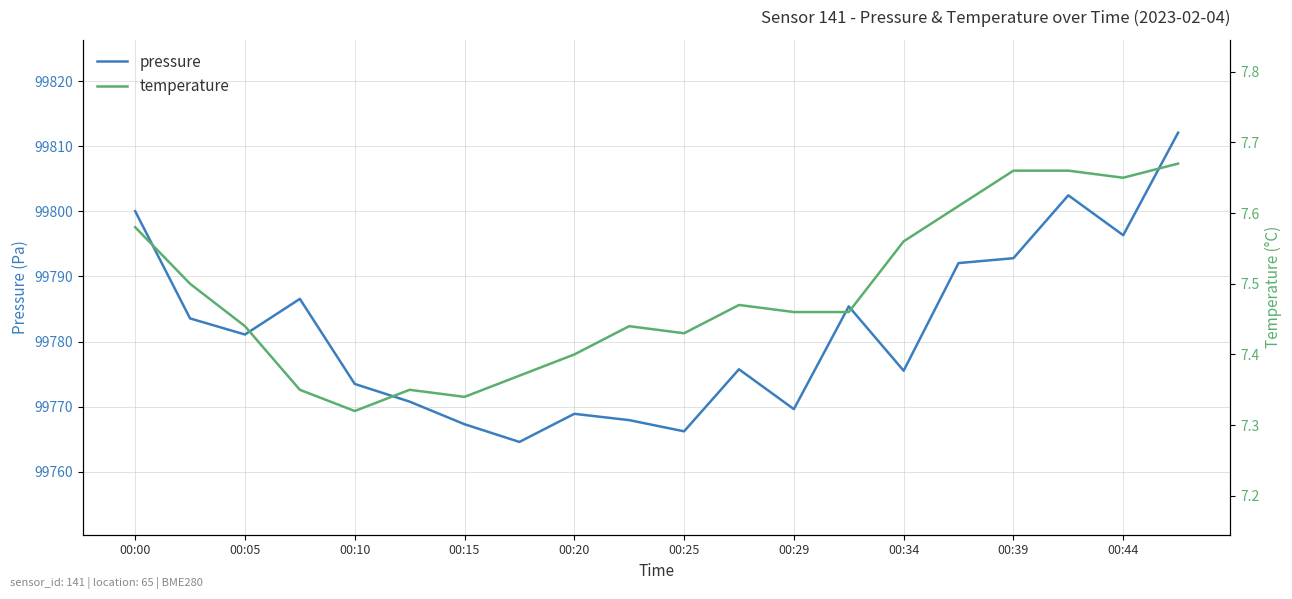

List the series in order of their peak value, lowest first.

temperature, pressure